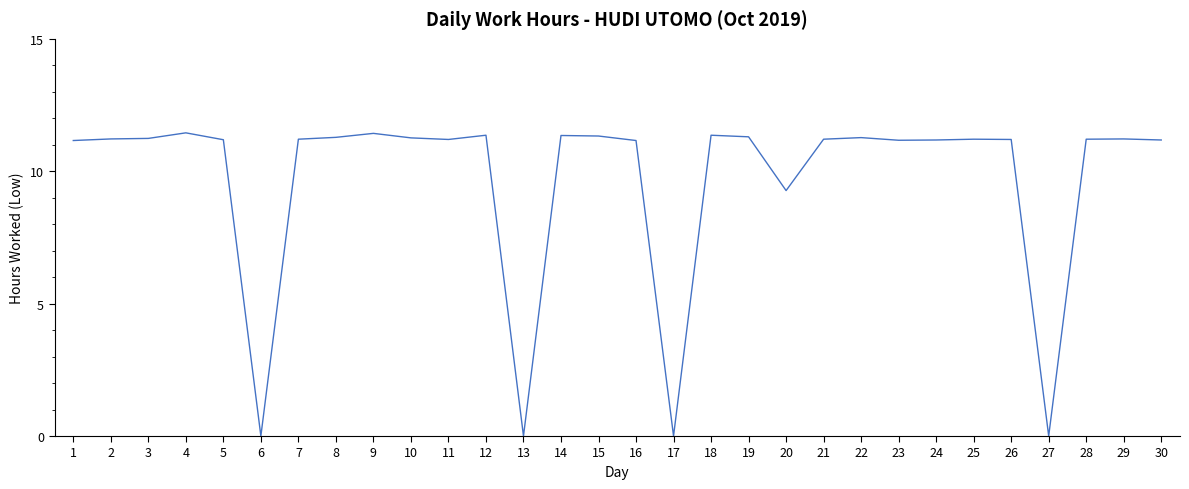

What is the change in value from 1 to 27?

-11.2